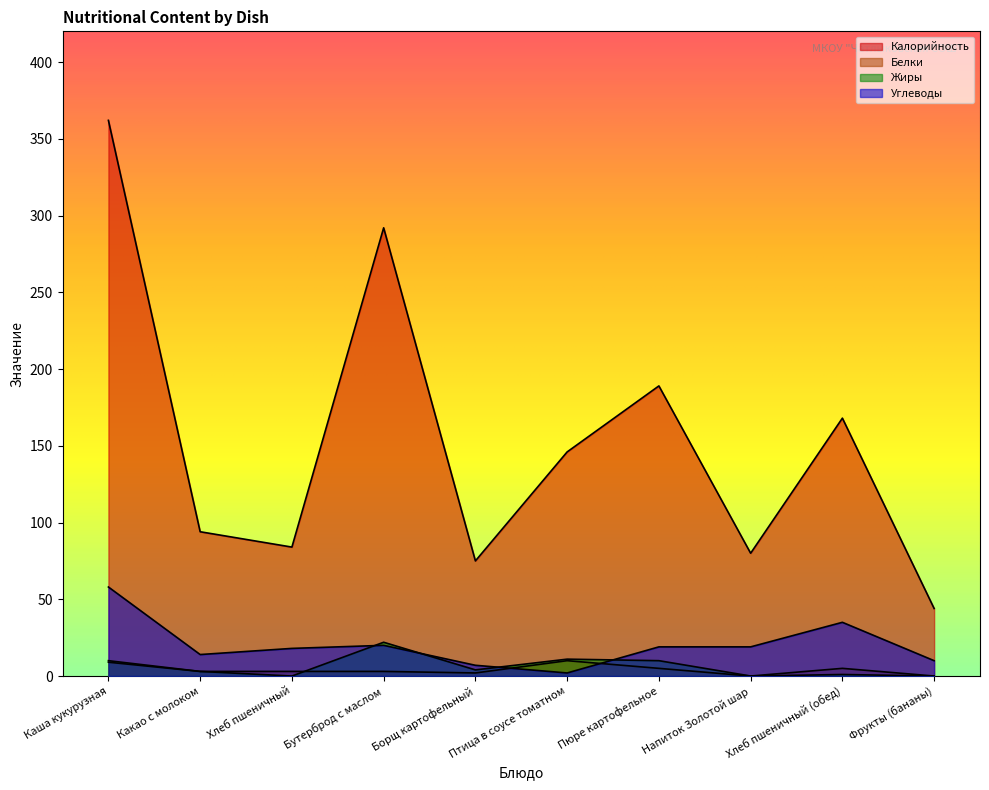

True or false: Жиры and Углеводы cross at least once.

True